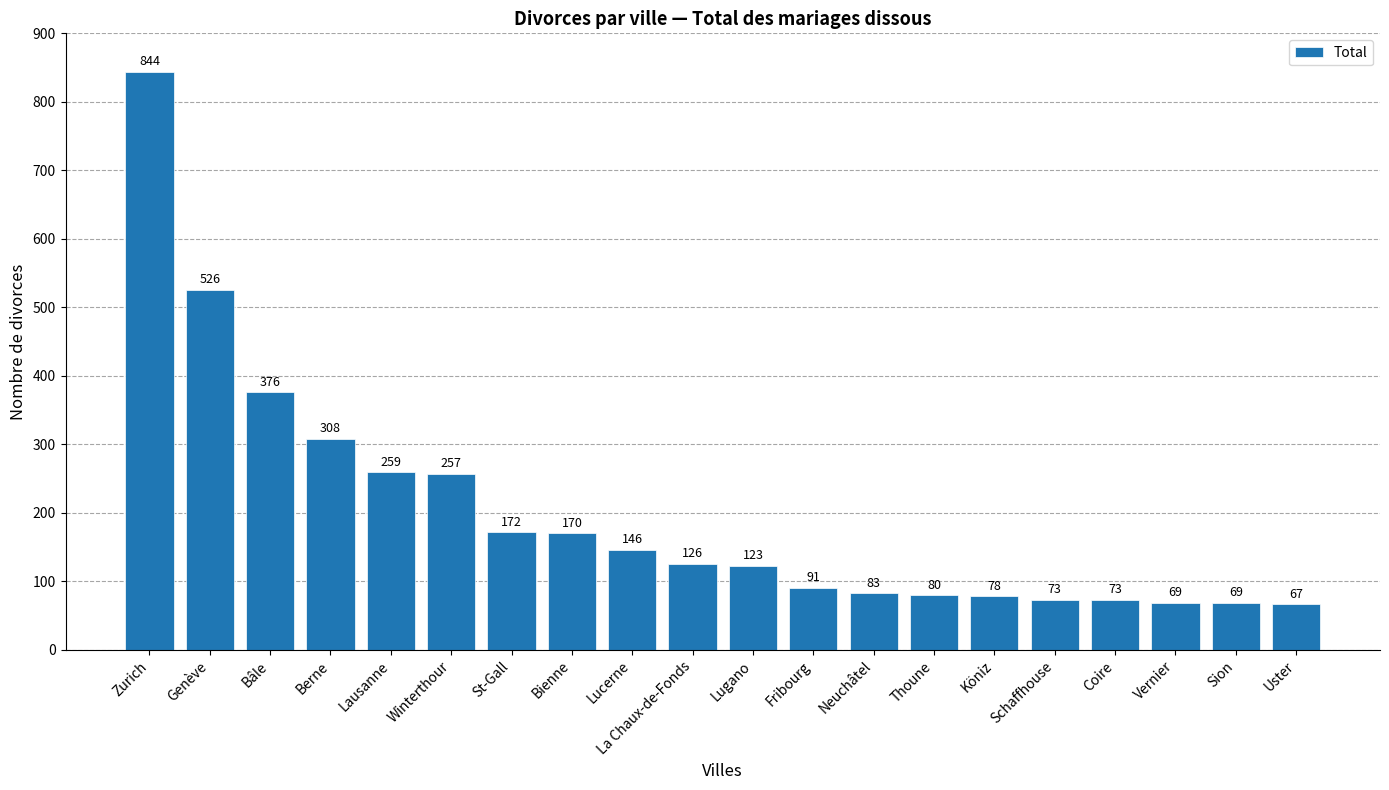

How many values are below 126?

10